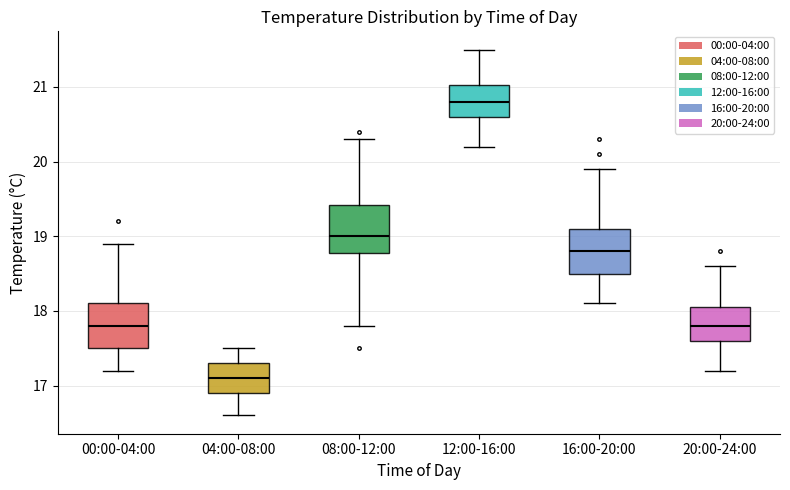

Reading left to right, read every box against the y-axis: the position of its median line, the range the box covers, and the ends of its whiskers. The values are not printed on the chart, so give them approximately, as read against the axis.

00:00-04:00: median 17.8, box 17.5 to 18.1, whiskers 17.2 to 18.9
04:00-08:00: median 17.1, box 16.9 to 17.3, whiskers 16.6 to 17.5
08:00-12:00: median 19.0, box 18.8 to 19.4, whiskers 17.8 to 20.3
12:00-16:00: median 20.8, box 20.6 to 21.0, whiskers 20.2 to 21.5
16:00-20:00: median 18.8, box 18.5 to 19.1, whiskers 18.1 to 19.9
20:00-24:00: median 17.8, box 17.6 to 18.1, whiskers 17.2 to 18.6